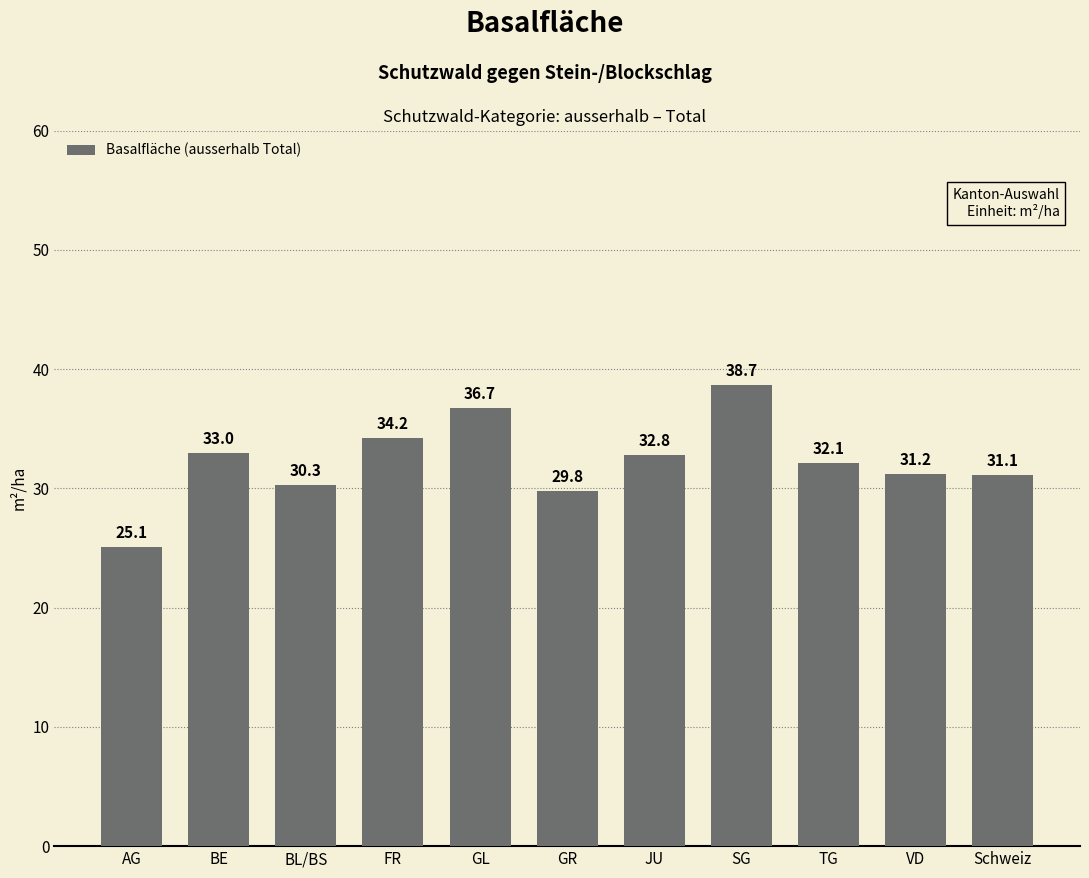

Rank the categories by value from lowest to highest.

AG, GR, BL/BS, Schweiz, VD, TG, JU, BE, FR, GL, SG